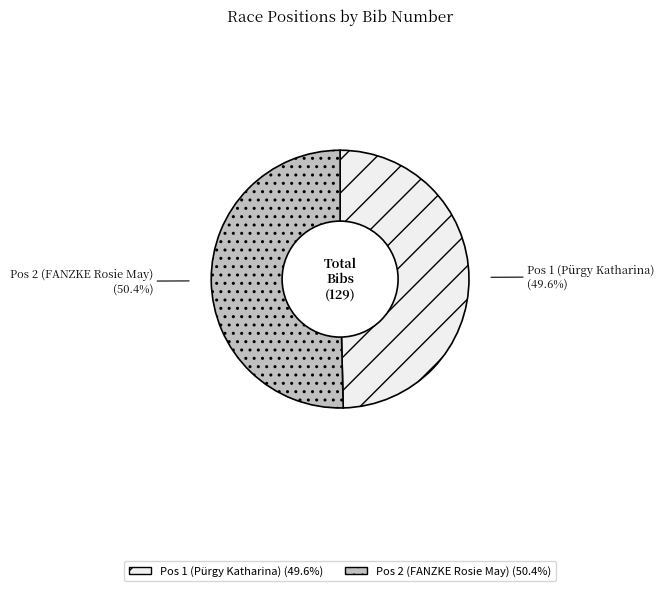

Is it true that Pos 1 (Pürgy Katharina) is 50% of the pie?

True